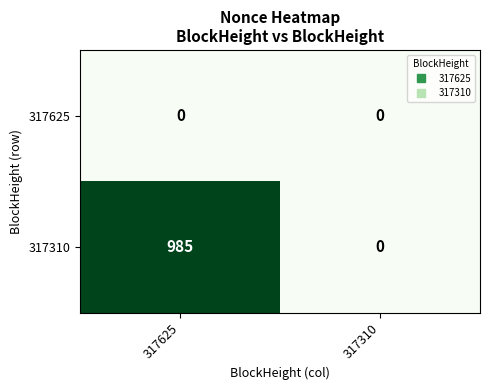

Reading left to right, list all the values displayed in this chart.

317625: 317625=0	317310=0
317310: 317625=985	317310=0